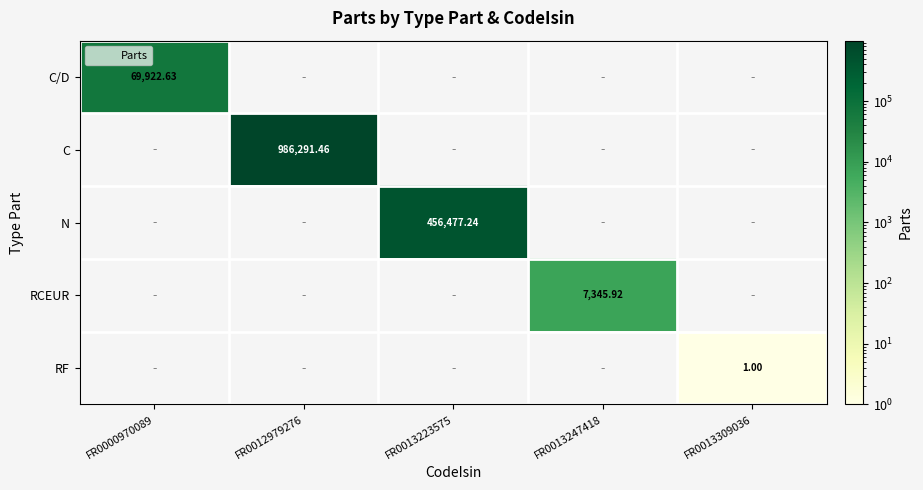

Which category has the highest value across all series?

FR0012979276